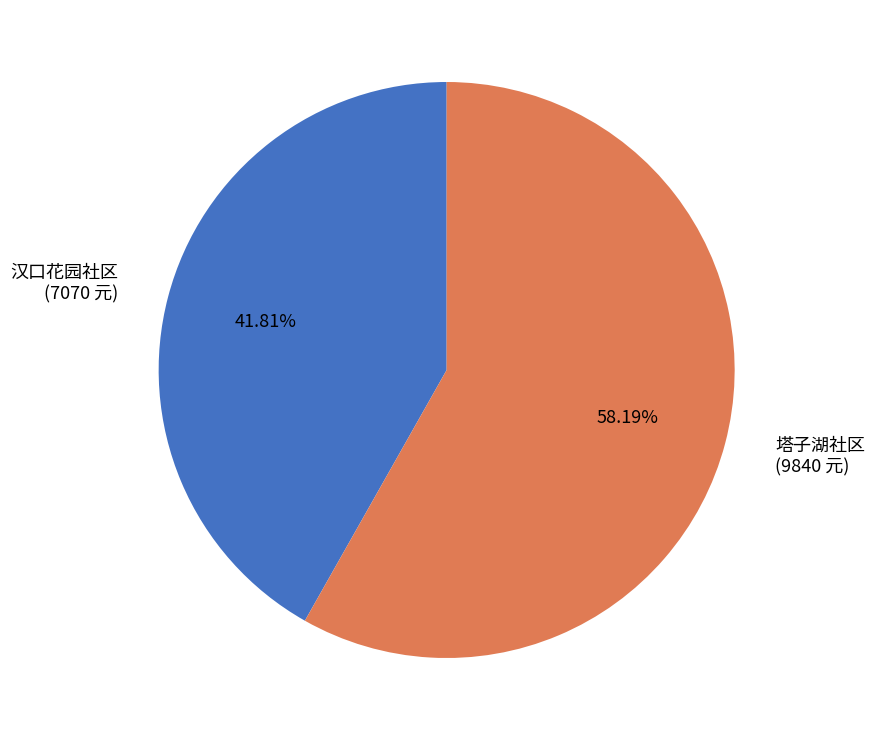

What percentage is the 汉口花园社区 slice, to the nearest percent?

42%